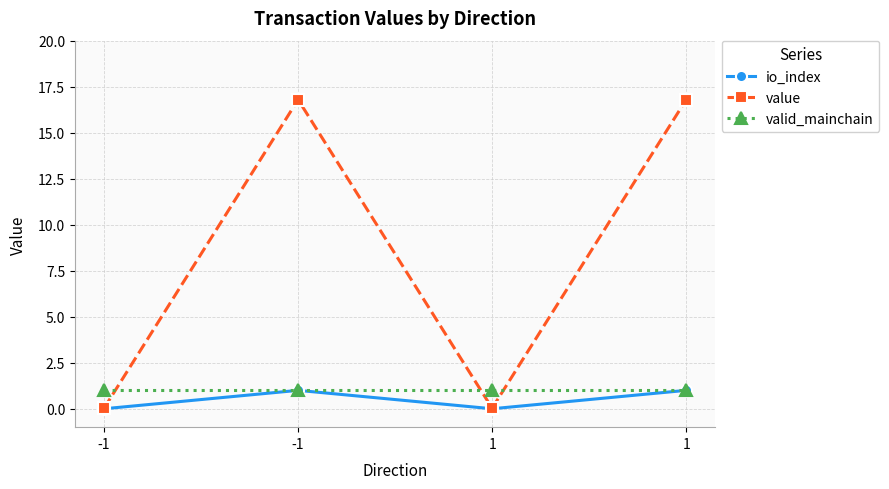

Rank the categories by value value from lowest to highest.

-1, 1, -1, 1